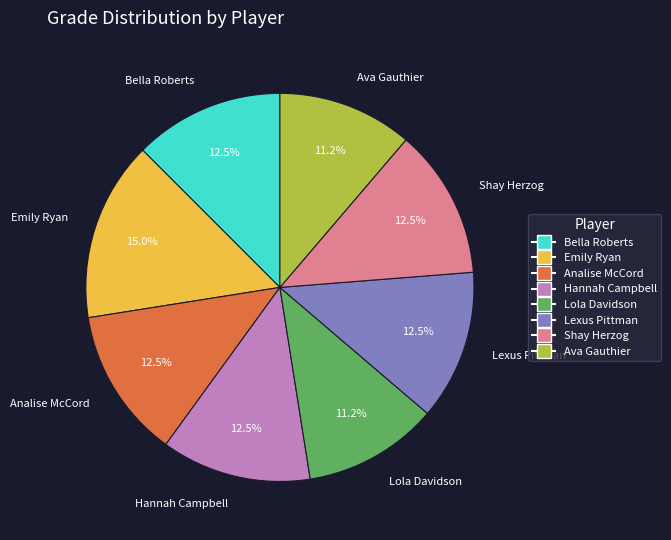

Which slice is the largest?

Emily Ryan